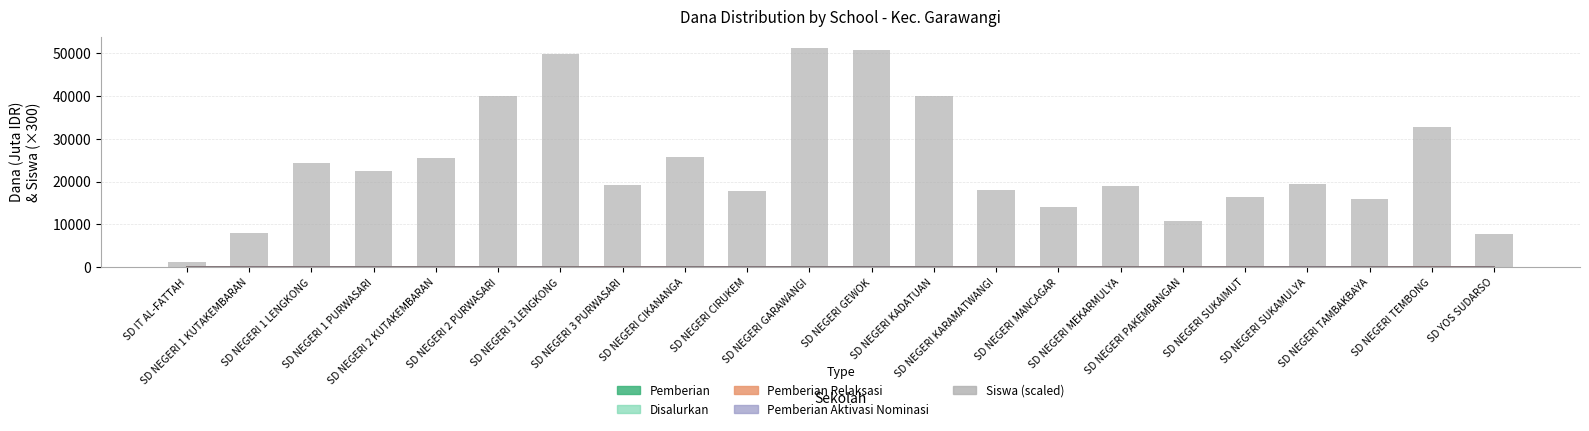

Reading left to right, extract all data points from this chart.

1200	8100	24300	22500	25500	39900	49800	19200	25800	17700	51300	50700	39900	18000	14100	18900	10800	16500	19500	15900	32700	7800